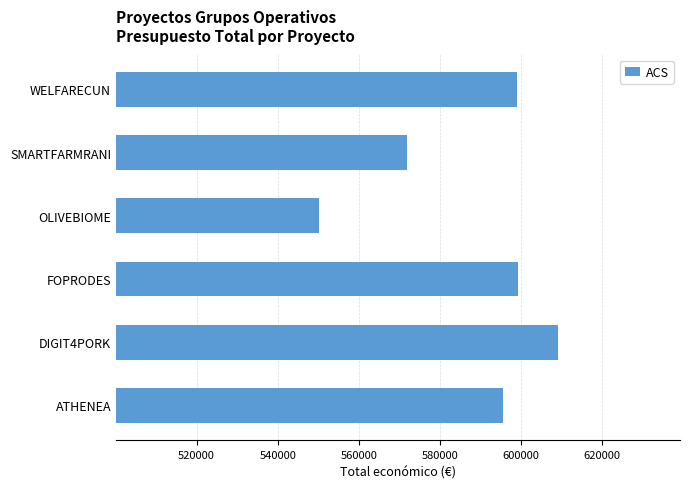

Which category has the highest value across all series?

DIGIT4PORK